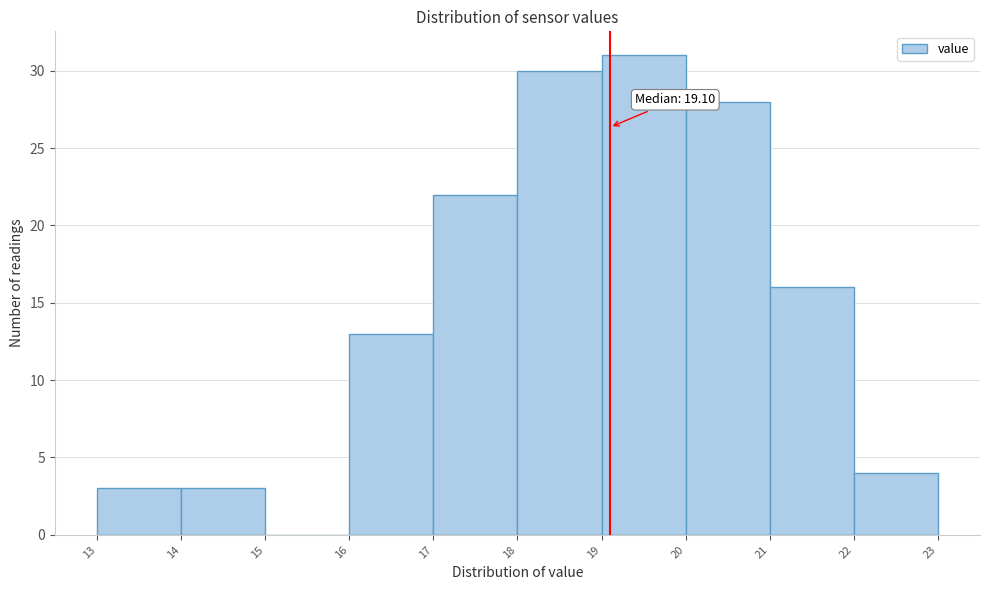

Which range on the x-axis has the tallest bar?

19 to 20